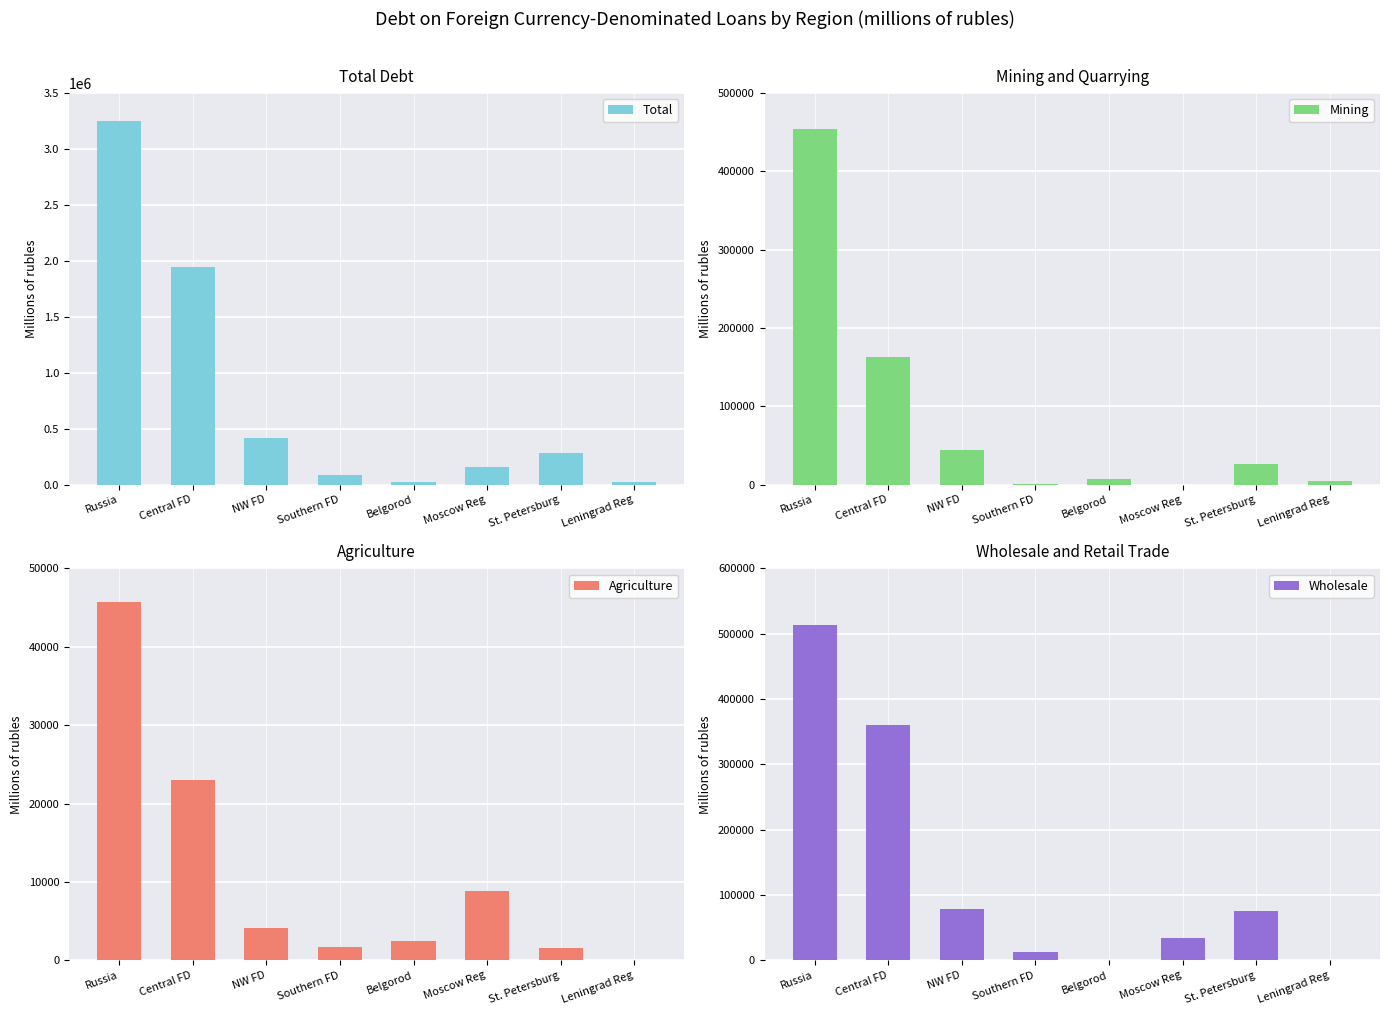

At which category is the sum across all series the highest?

Russia